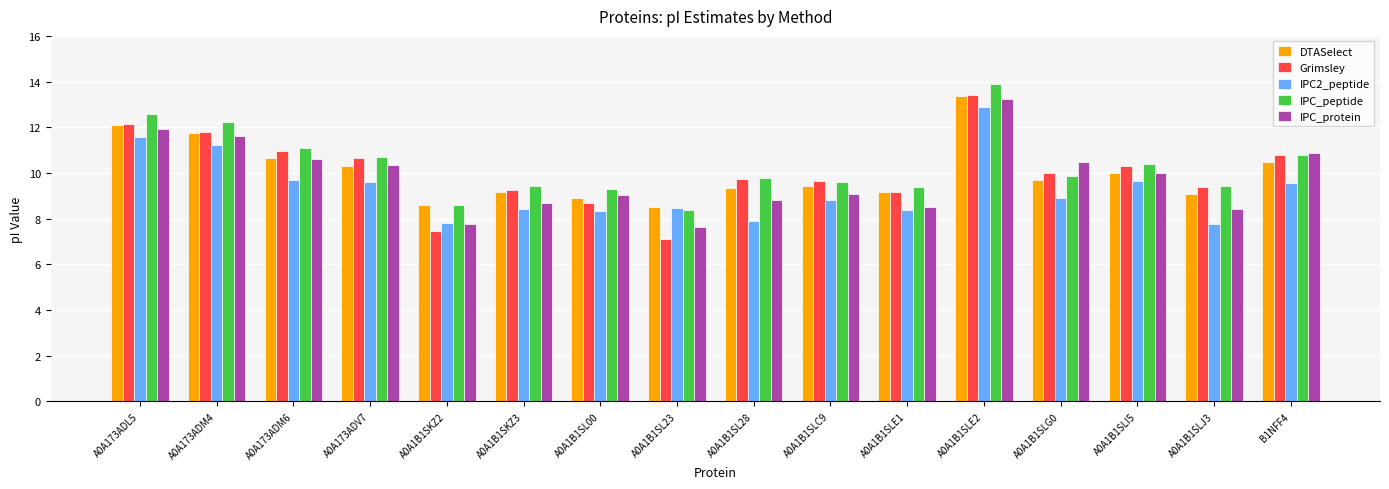

Is it true that IPC2_peptide equals 9.6 at A0A1B1SLI5?

True